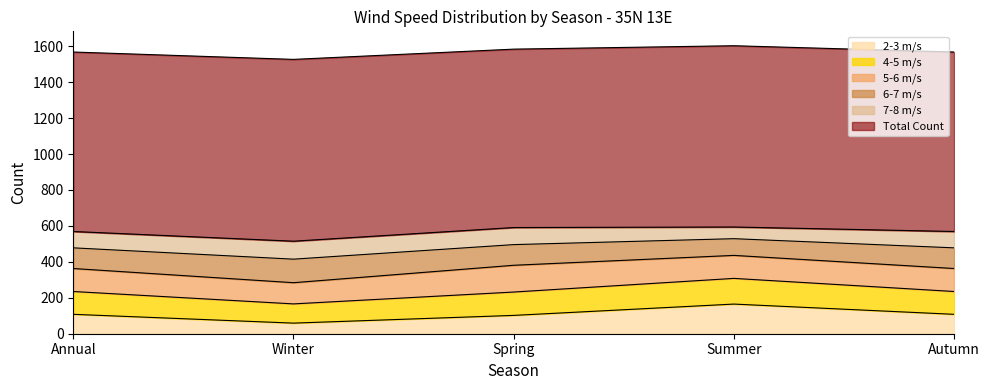

What is the difference between the 6.00 -  7.00 values at Spring and Annual?

6